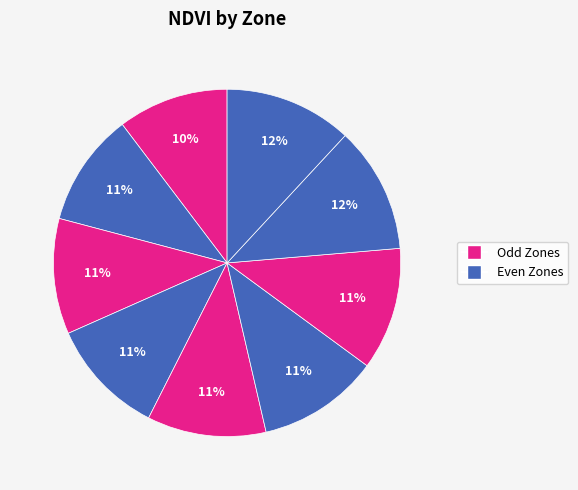

Rank the categories by value from highest to lowest.

Zone 6, Zone 2, Zone 7, Zone 5, Zone 0, Zone 8, Zone 4, Zone 1, Zone 3